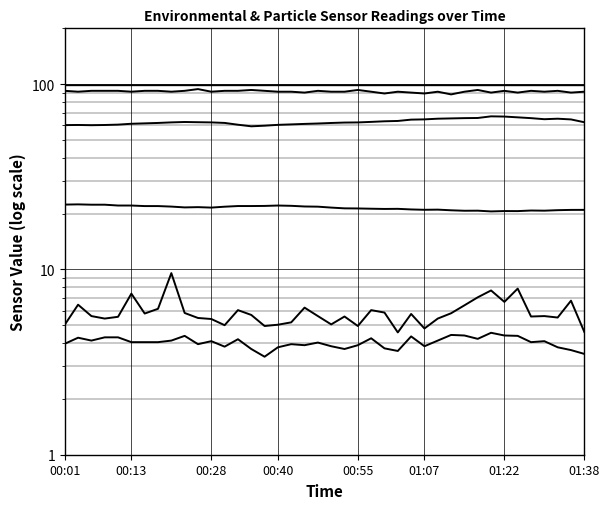

Which series has the largest total across all categories?

BME280 Pressure (kPa/10)